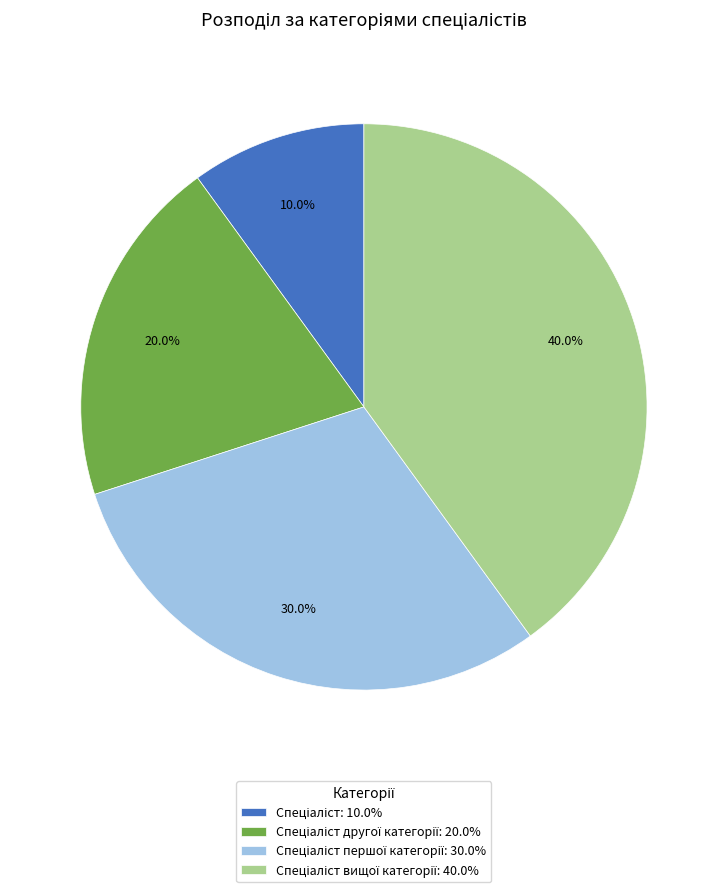

How many slices are in this pie chart?

4